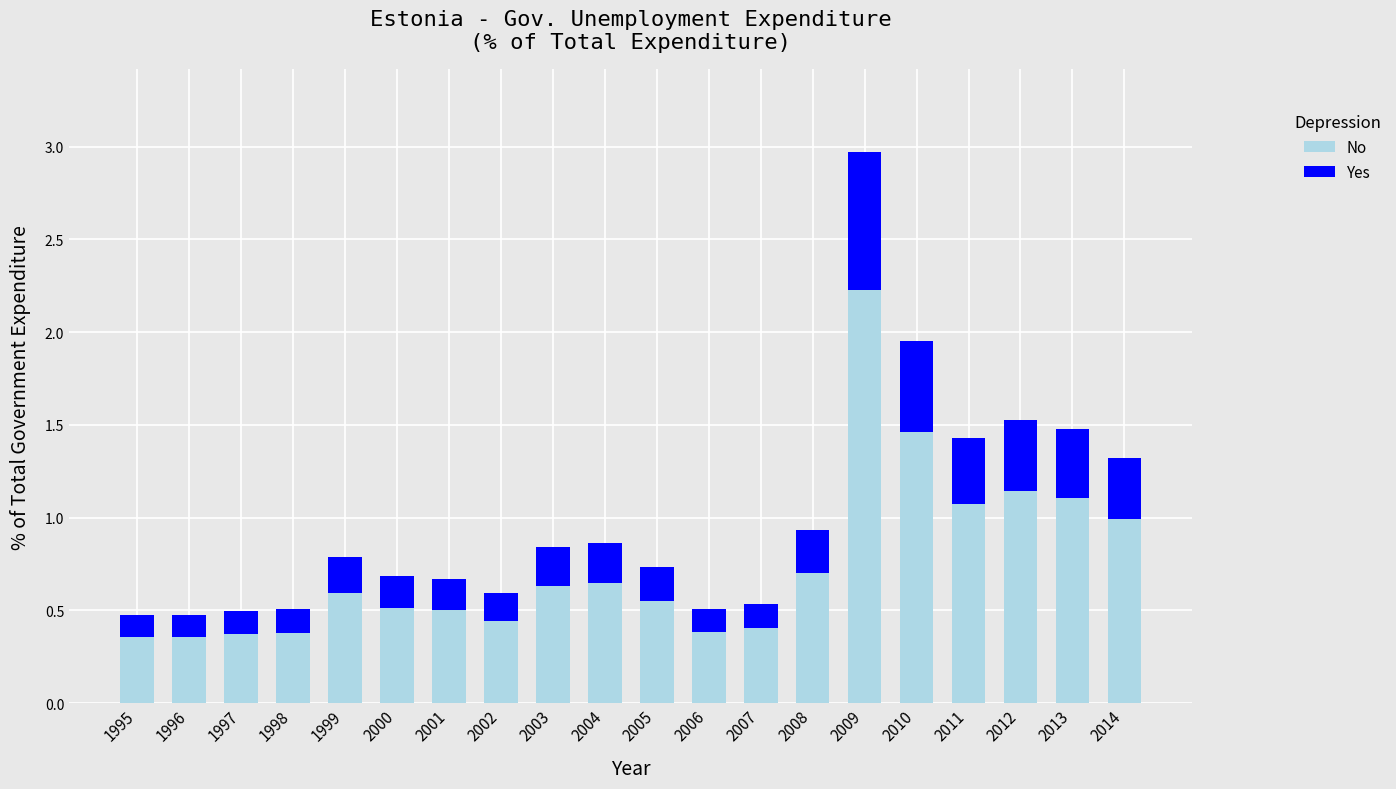

The No series shows 0.6 at 2007. True or false?

False